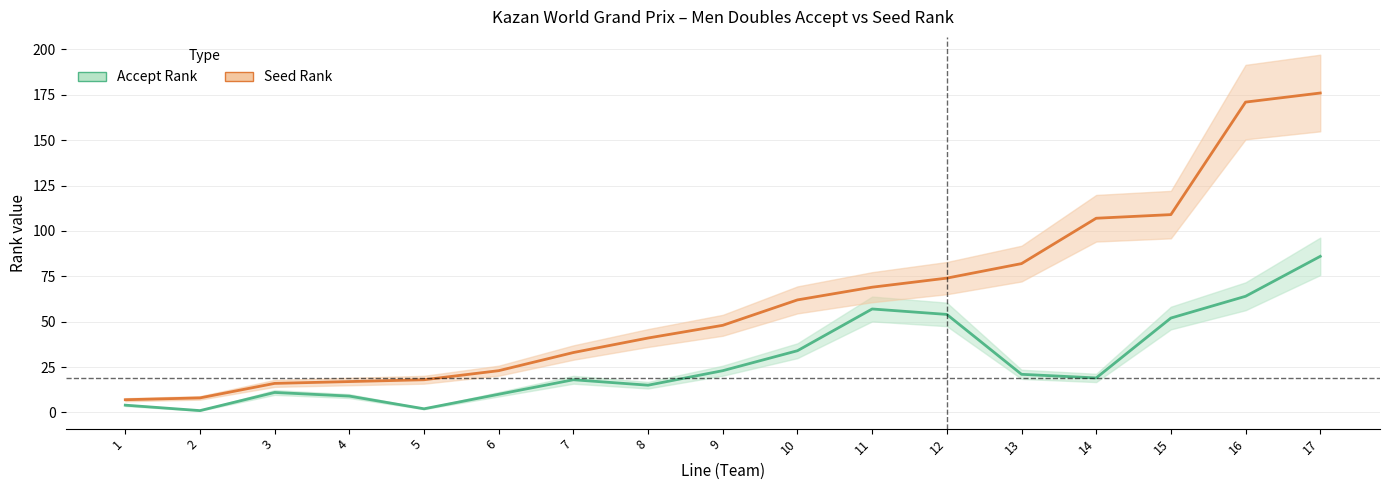

What is the sum of the Accept Rank values at 3 and 10?

45